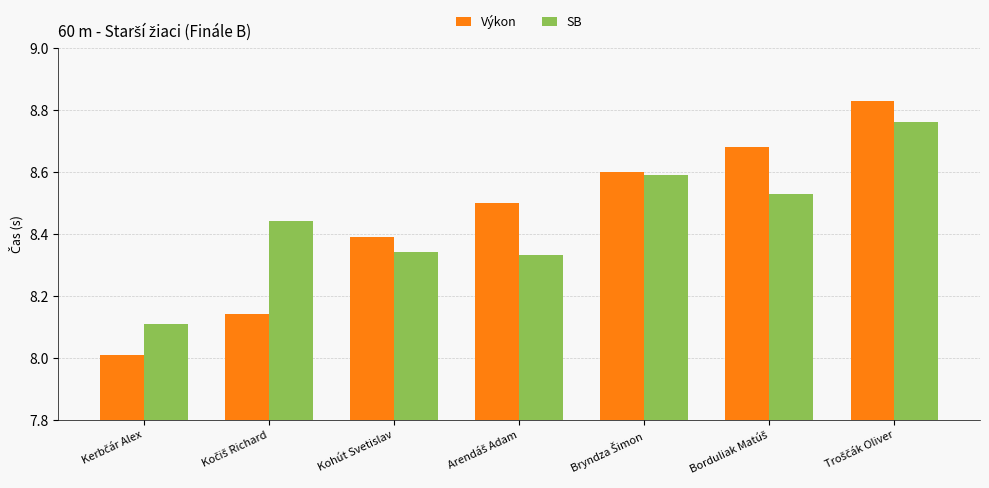

What is the total value across all series at Kohút Svetislav?

16.7